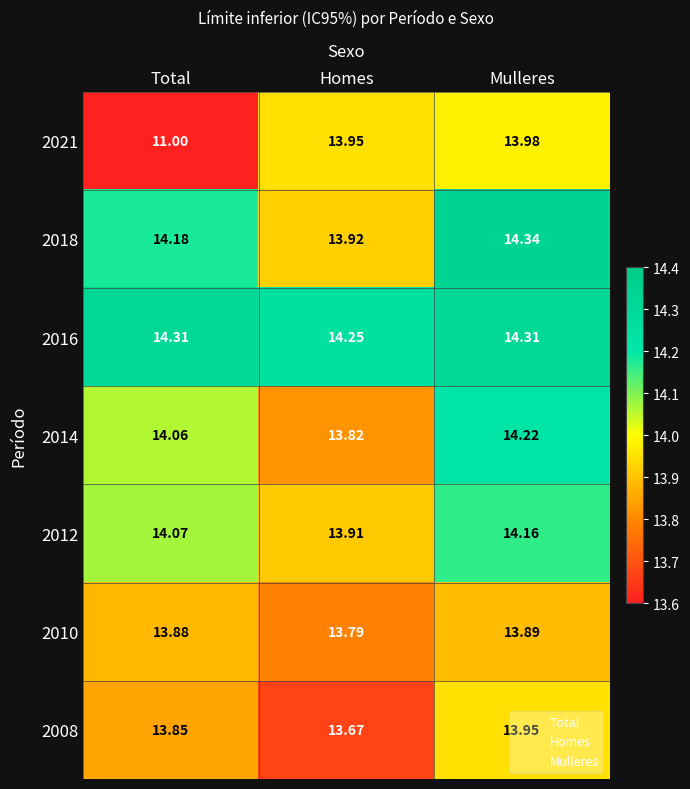

Rank the categories by 2014 value from highest to lowest.

Mulleres, Total, Homes